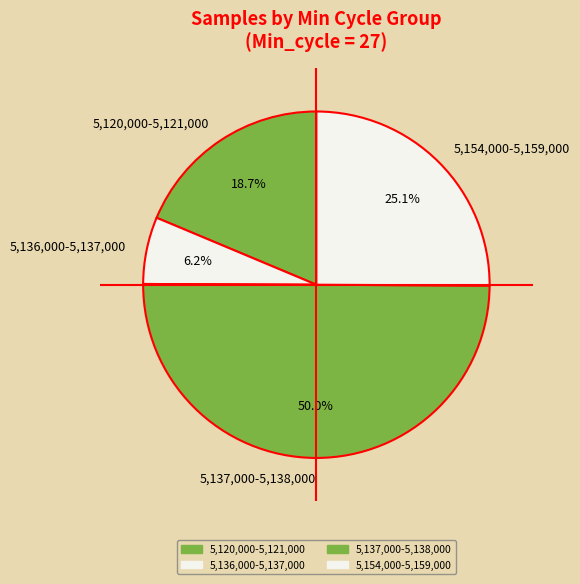

Rank the categories by value from lowest to highest.

5,136,000-5,137,000, 5,120,000-5,121,000, 5,154,000-5,159,000, 5,137,000-5,138,000